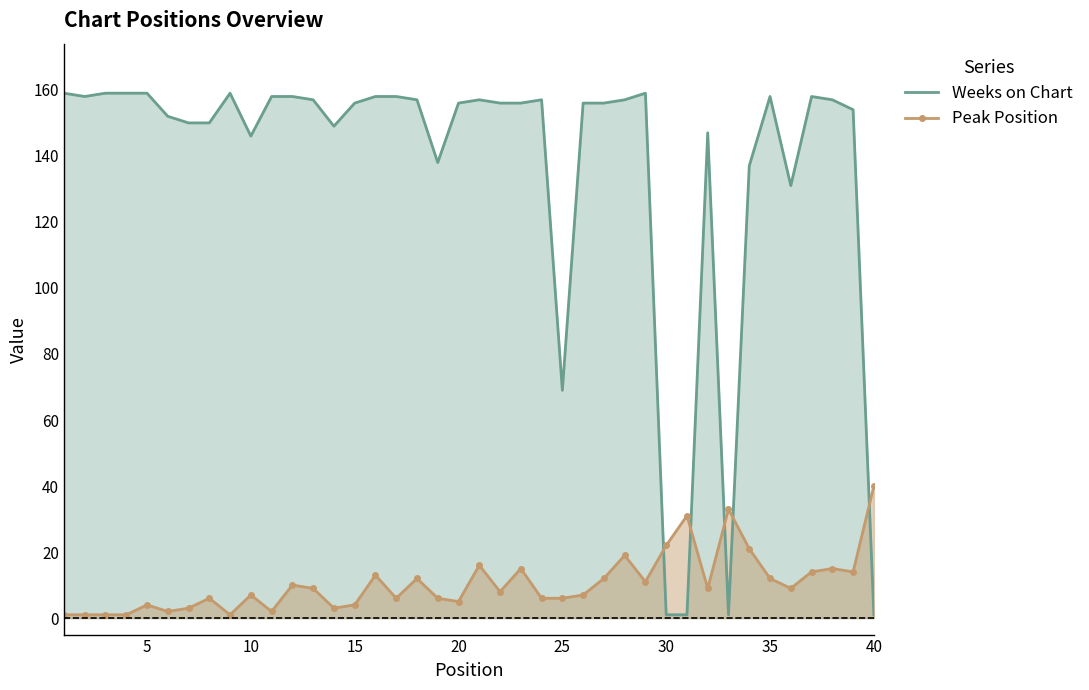

After their last crossing, which series has the higher values: Weeks on Chart or Peak Position?

Peak Position